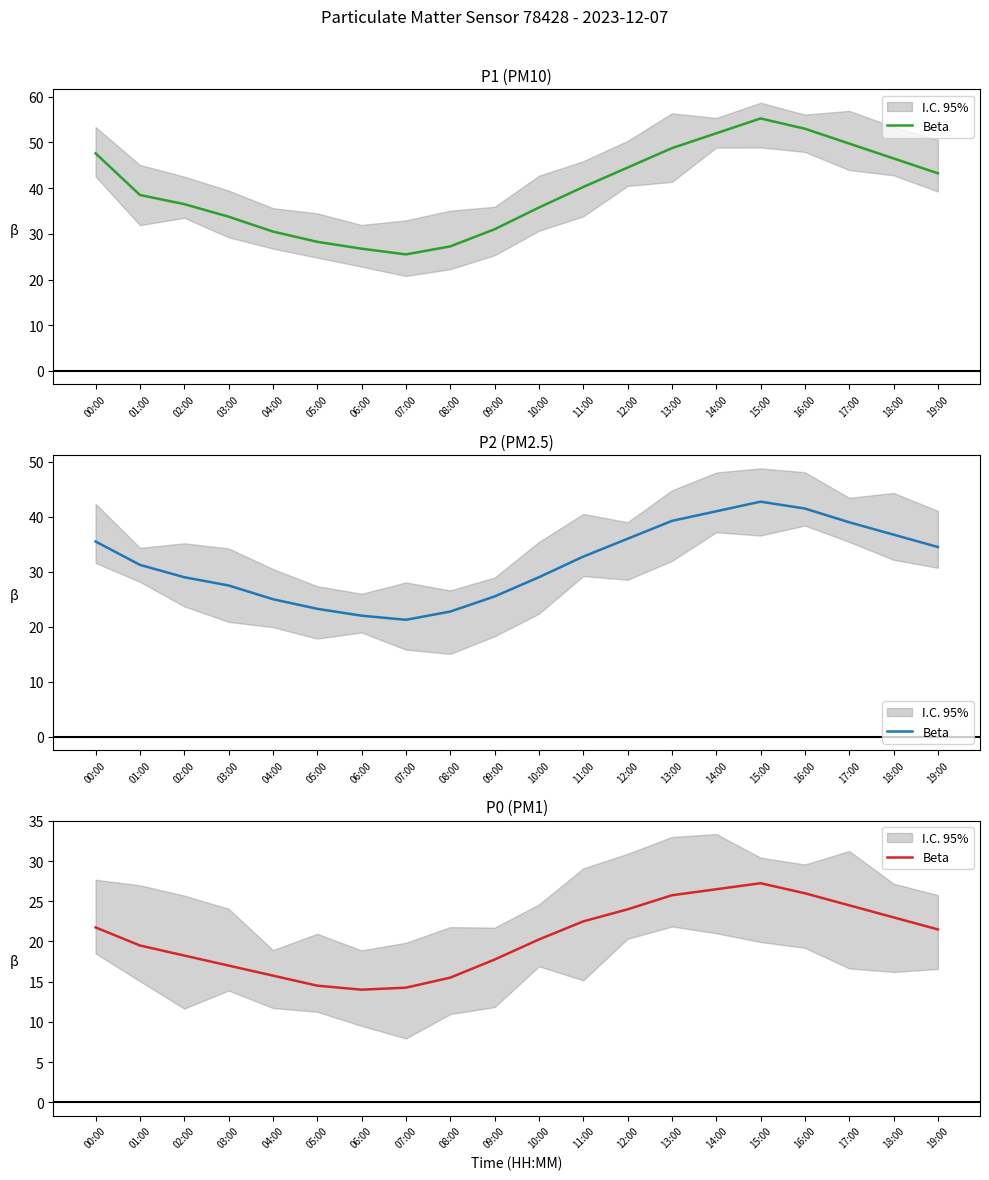

What is the change in value from 06:00 to 18:00?

+9.0